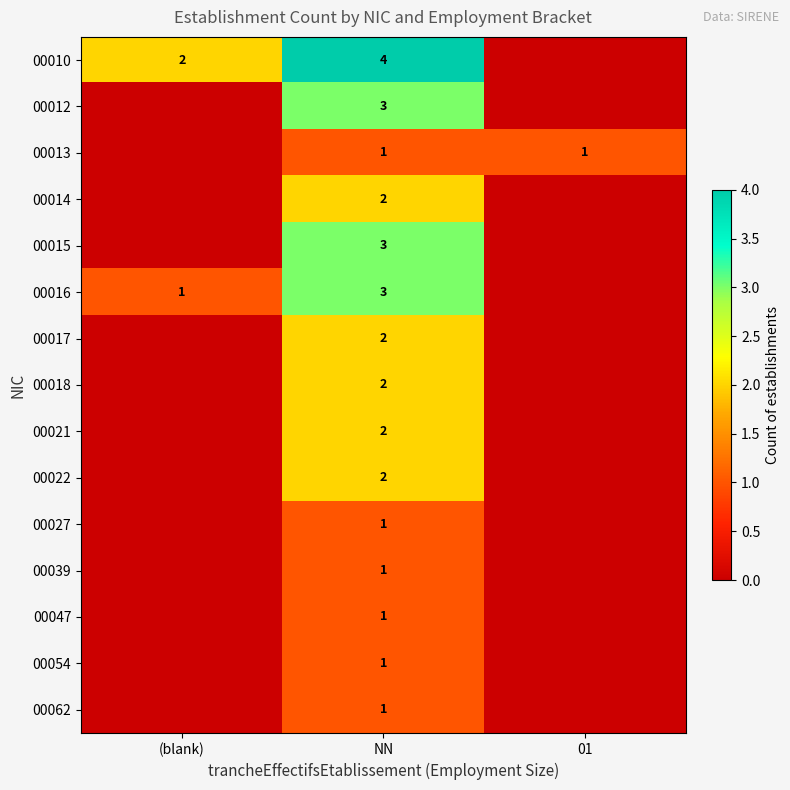

What is the total value across all series at NN?

29